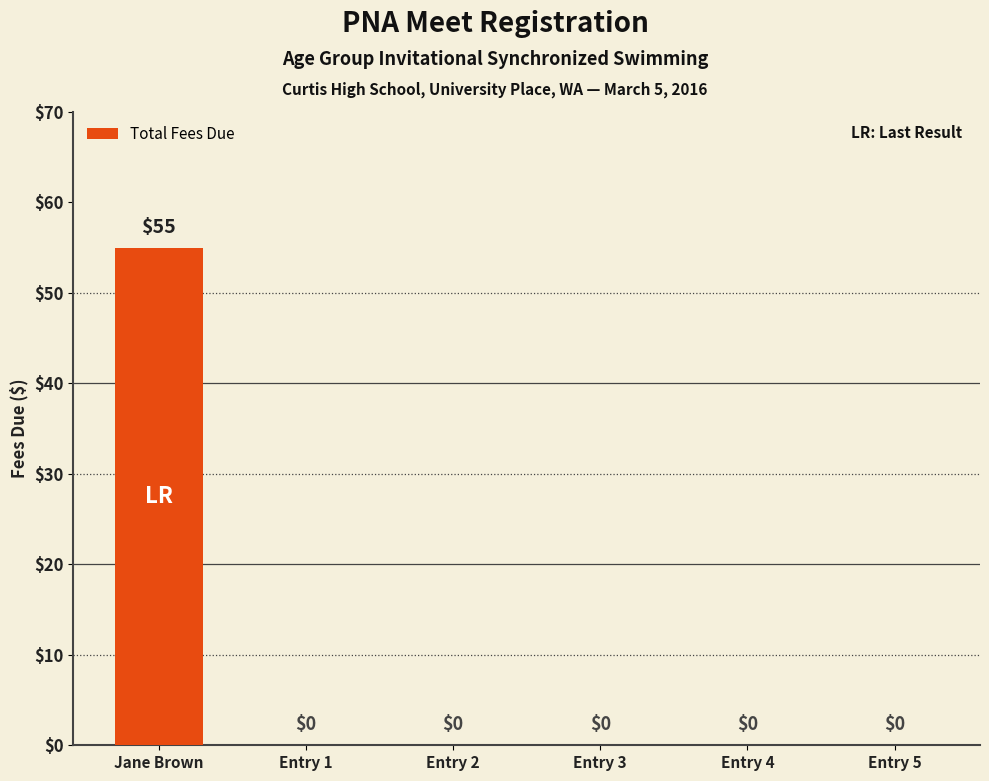

The chart shows a value of 21 at Entry 3. True or false?

False